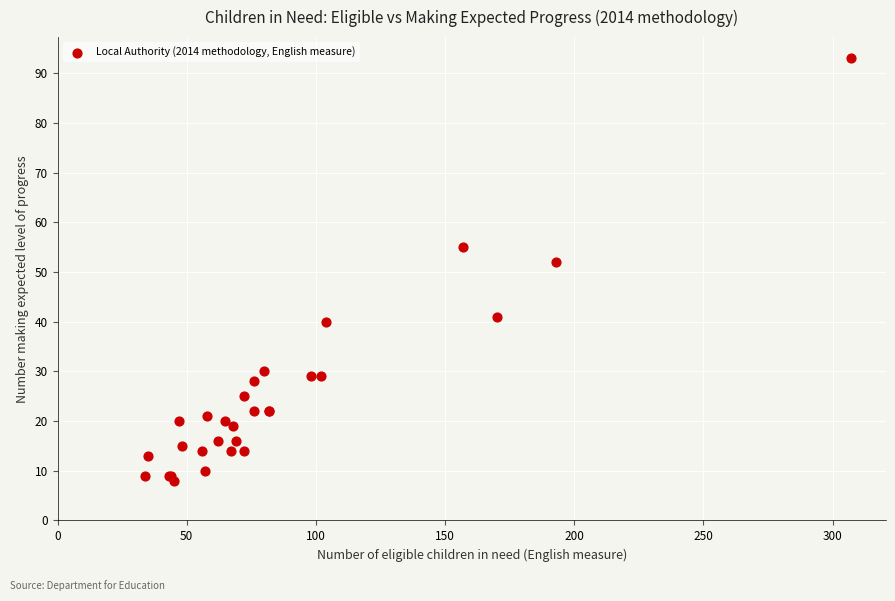

What Y value in the scatter plot is closest to 50?

52